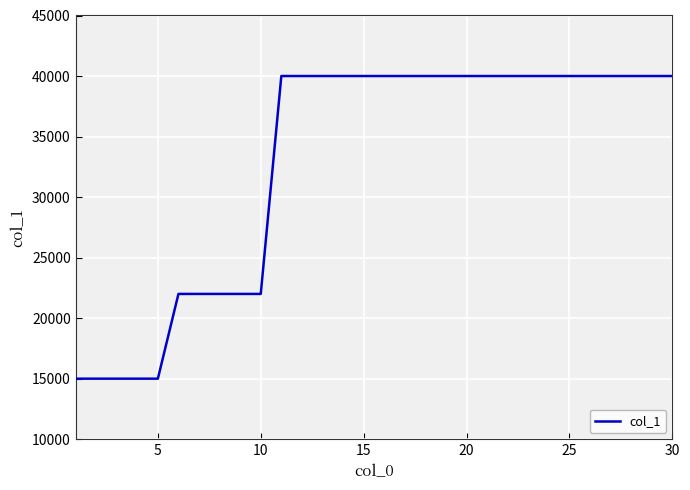

Count the values in the range 22000 to 40000.

25